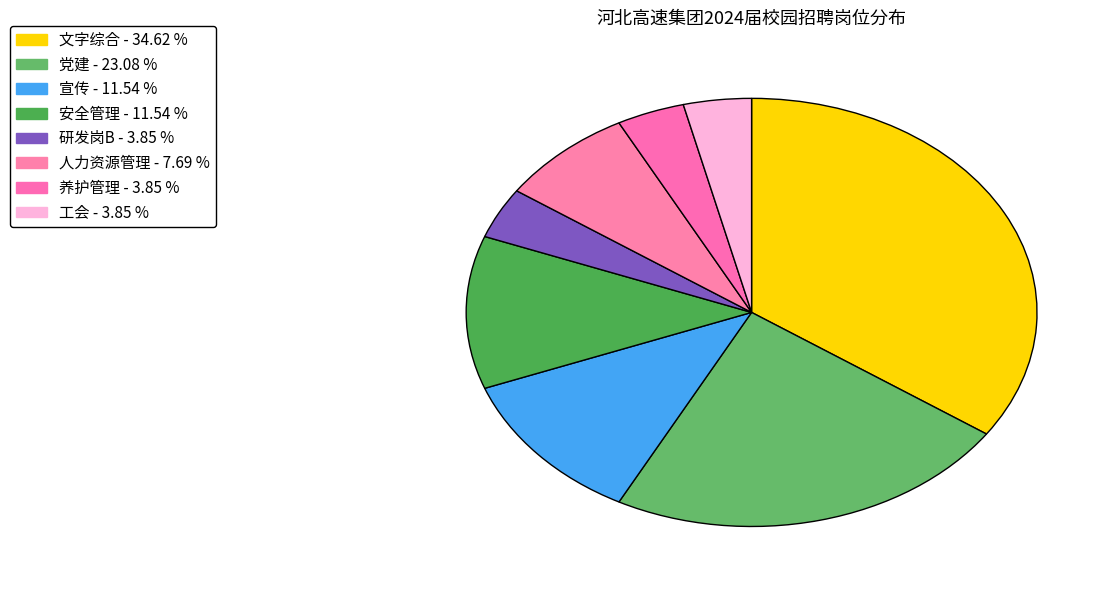

What portion of the pie excludes 安全管理?

88.5%